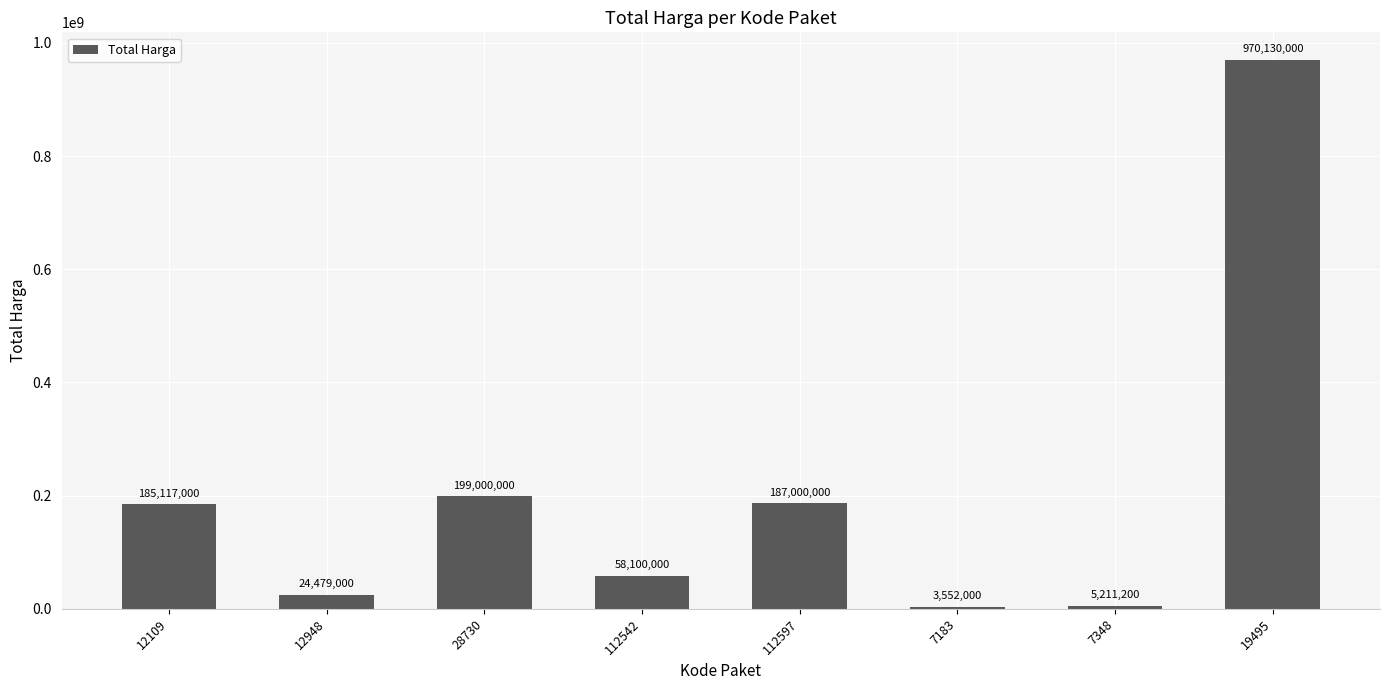

List the labels in order of value, largest first.

19495, 28730, 112597, 12109, 112542, 12948, 7348, 7183